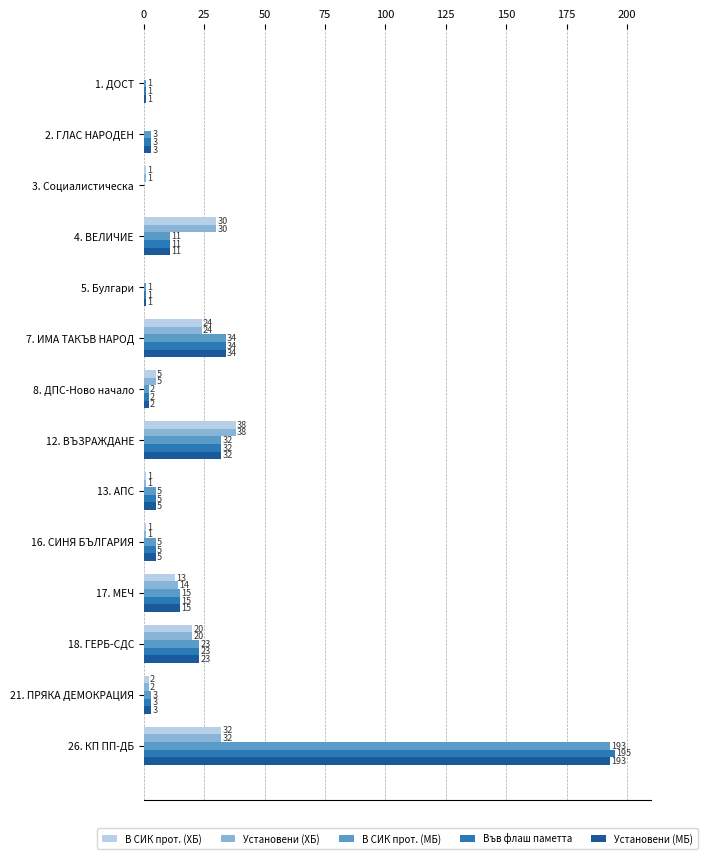

Which label corresponds to the largest value in the chart?

26. КП ПП-ДБ